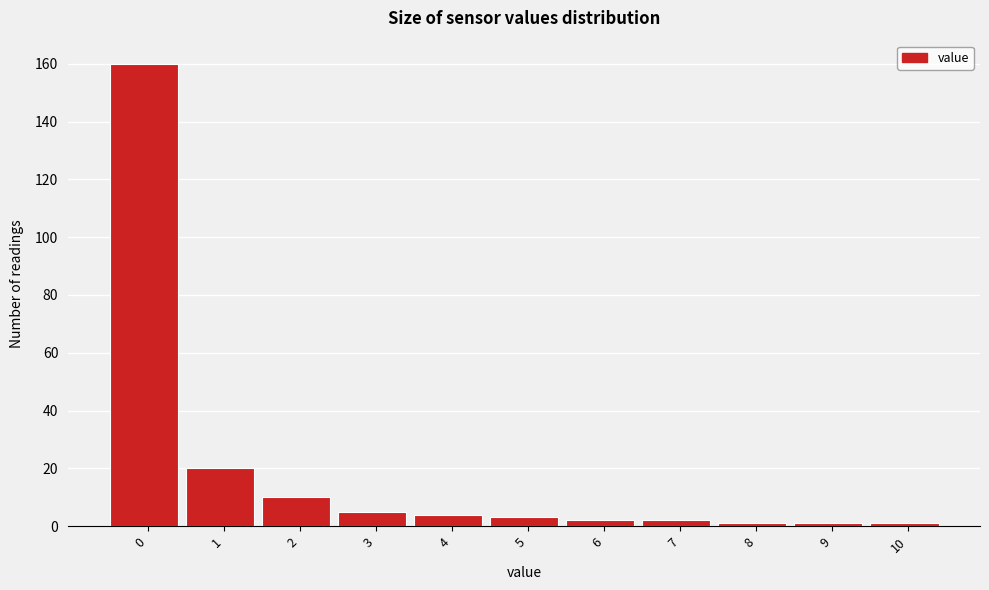

Reading left to right, list all the values displayed in this chart.

0=160	1=20	2=10	3=5	4=4	5=3	6=2	7=2	8=1	9=1	10=1